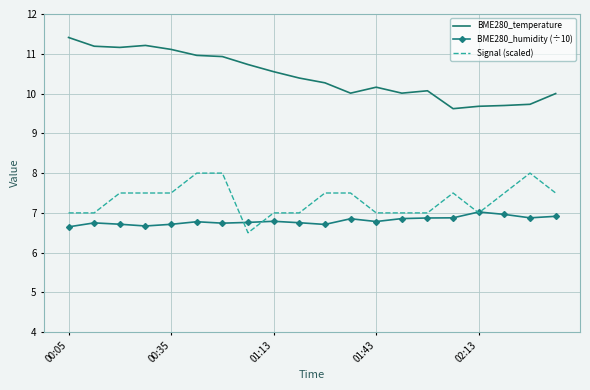

True or false: BME280_humidity (÷10) and BME280_temperature cross at least once.

False